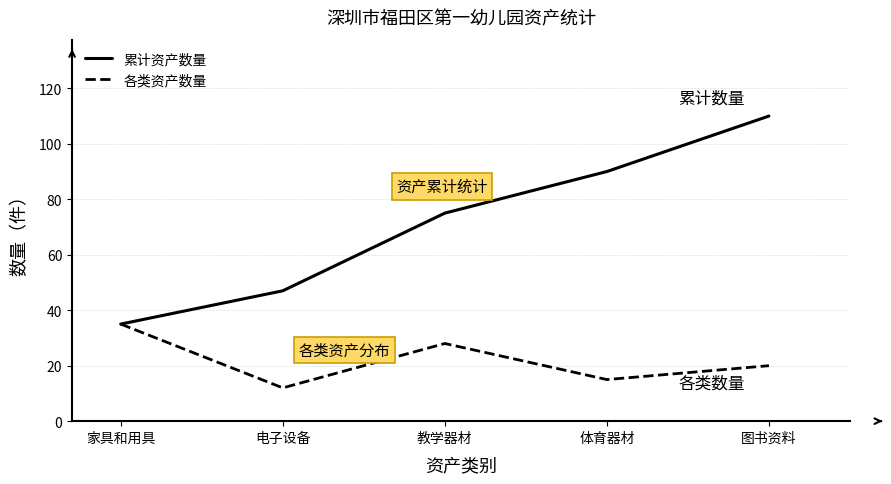

What value does the 各类资产数量 series have at 电子设备?

12